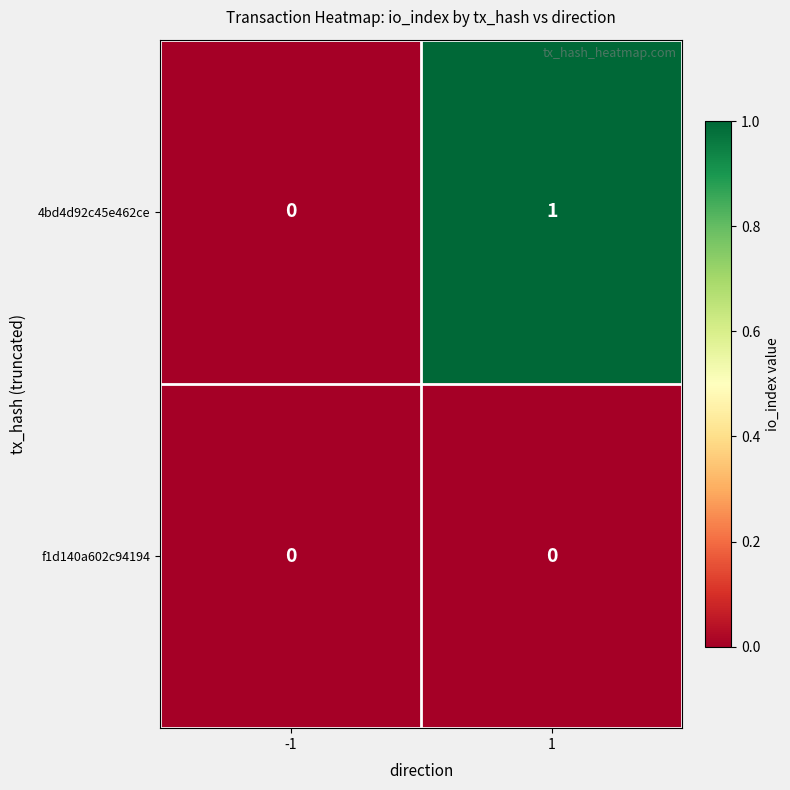

Rank the series by their maximum value, from lowest to highest.

f1d140a602c94194, 4bd4d92c45e462ce